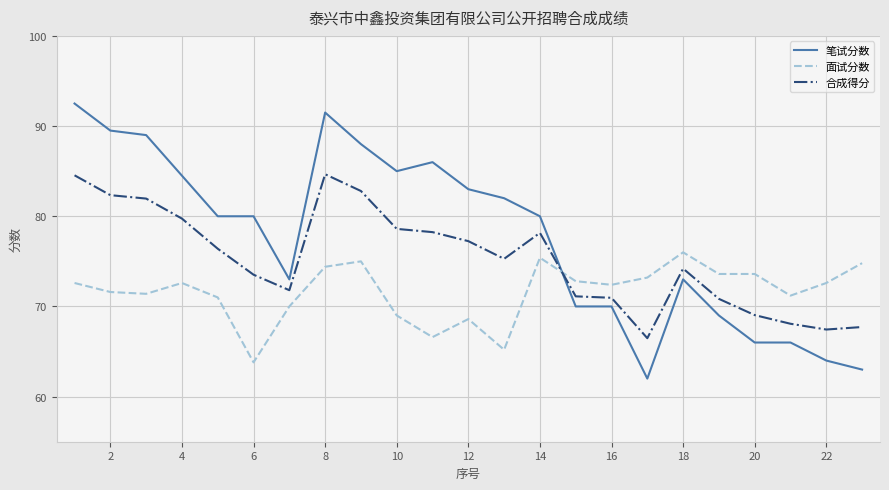

Rank the series by their average value, from highest to lowest.

笔试分数, 合成得分, 面试分数